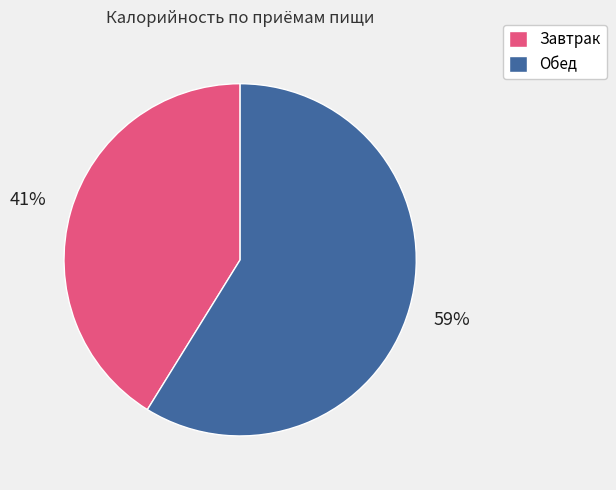

What is the smallest slice in the pie chart?

Завтрак